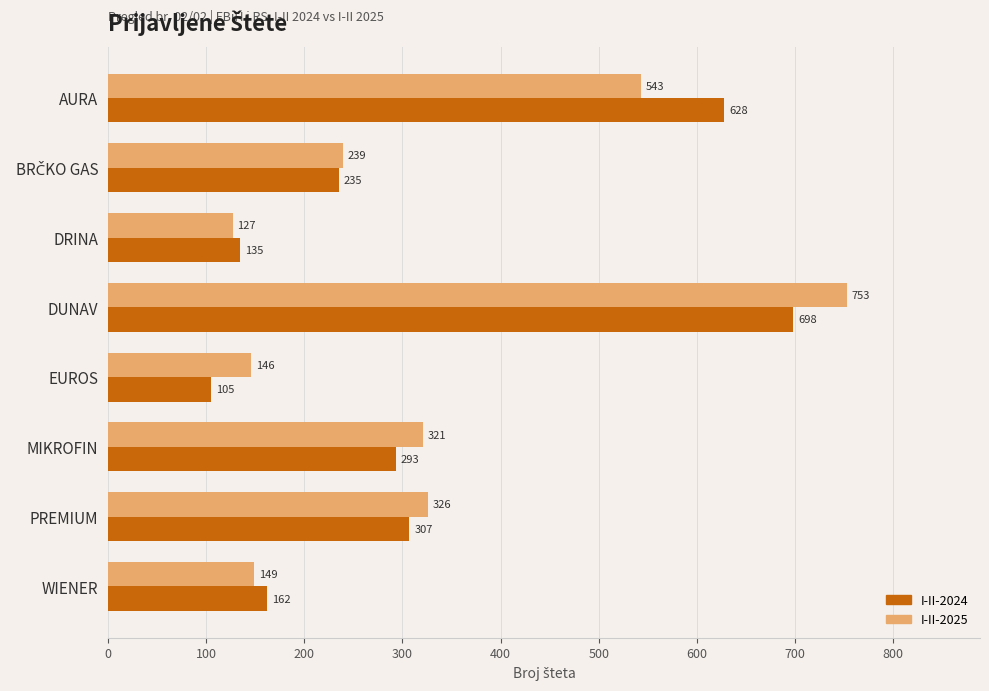

Between DRINA and PREMIUM, which series saw the biggest shift?

I-II-2025